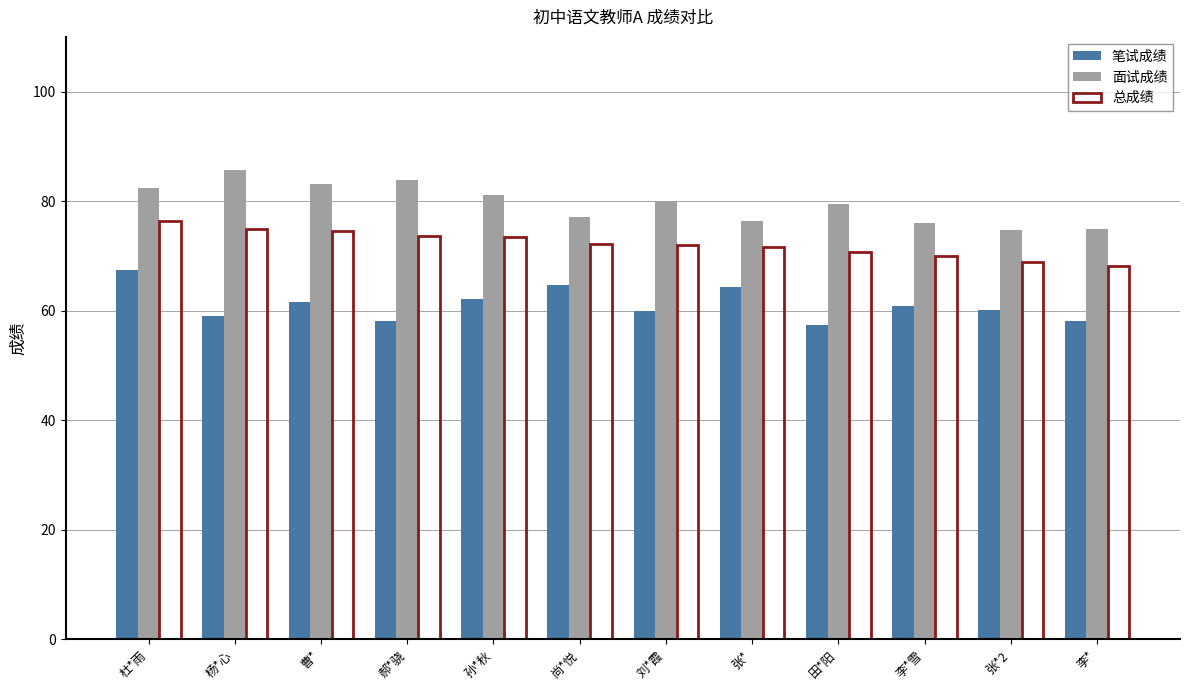

The 笔试成绩 series shows 18.7 at 孙*秋. True or false?

False